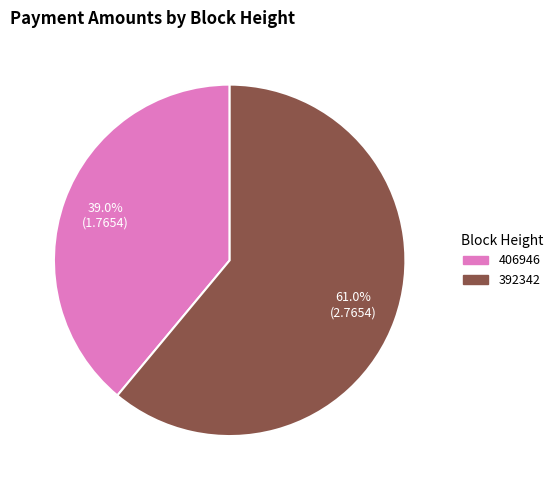

How many slices are in this pie chart?

2